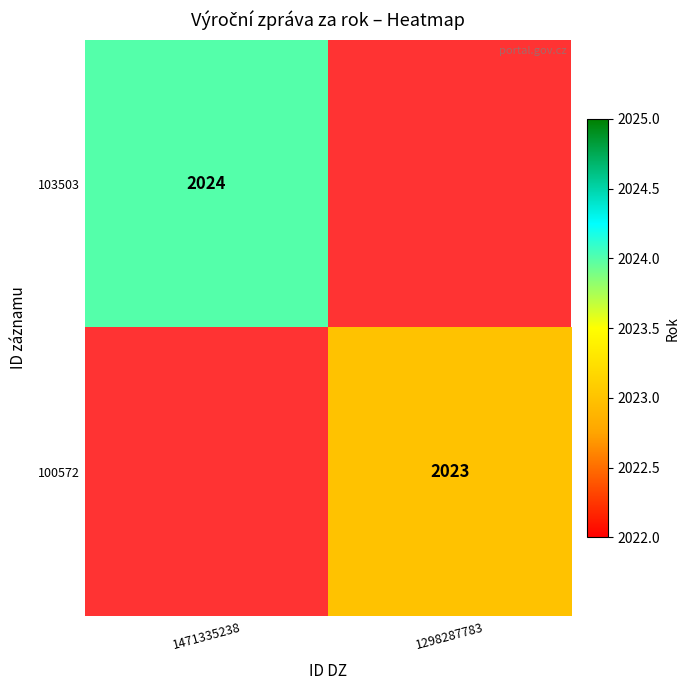

At which category does the chart reach its peak across all series?

1471335238